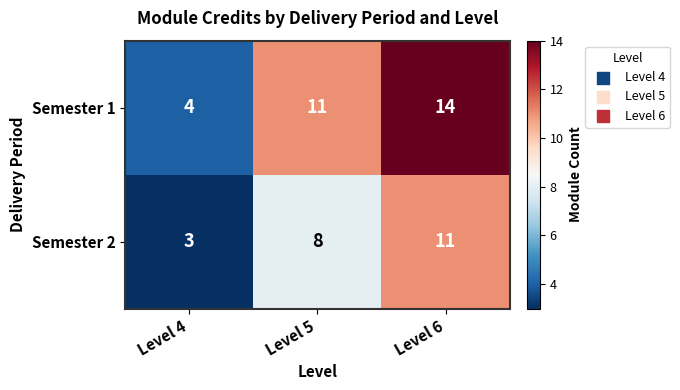

Reading right to left, list all the values displayed in this chart.

Semester 1: 14	11	4
Semester 2: 11	8	3